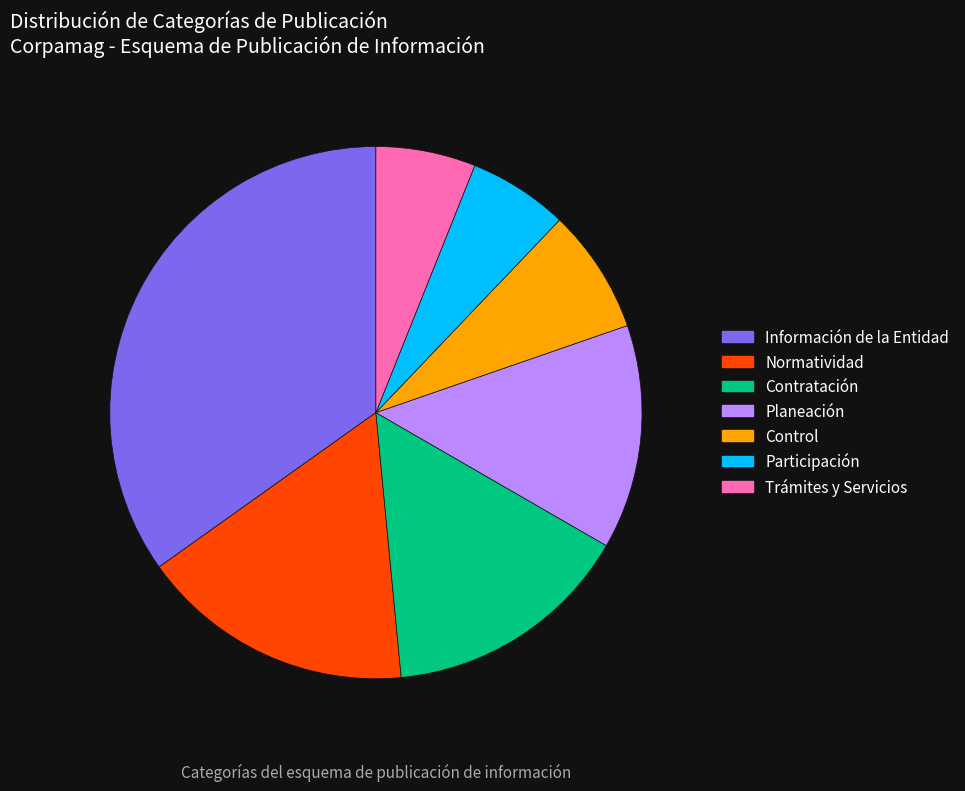

Is there any slice that represents more than half of the pie?

No